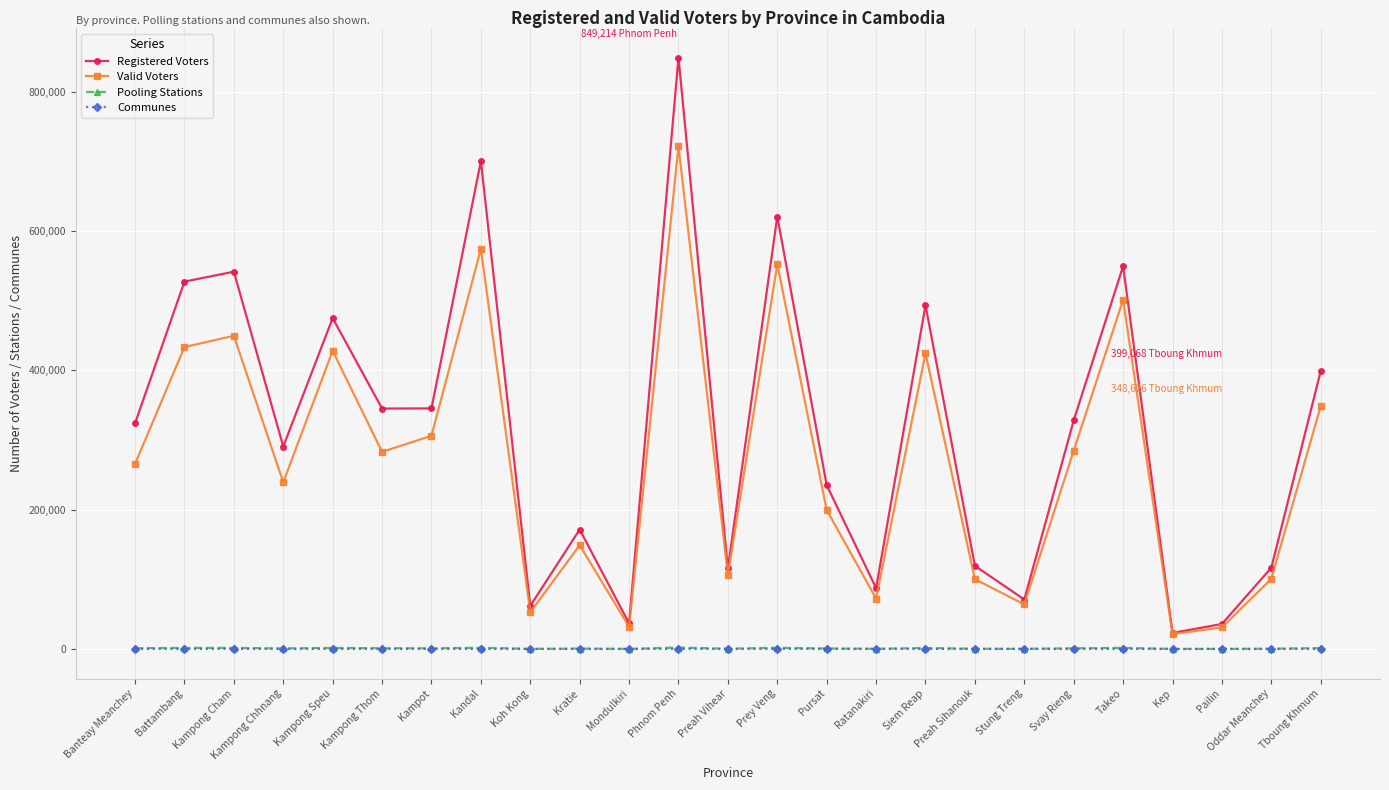

At which category does Valid Voters reach its first local valley?

Kampong Chhnang